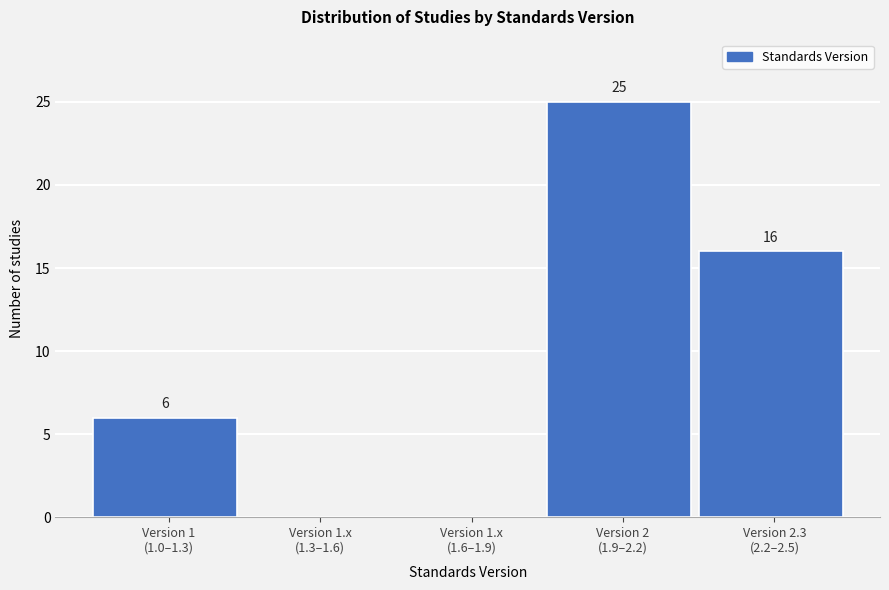

How many values are between 0 and 16?

4